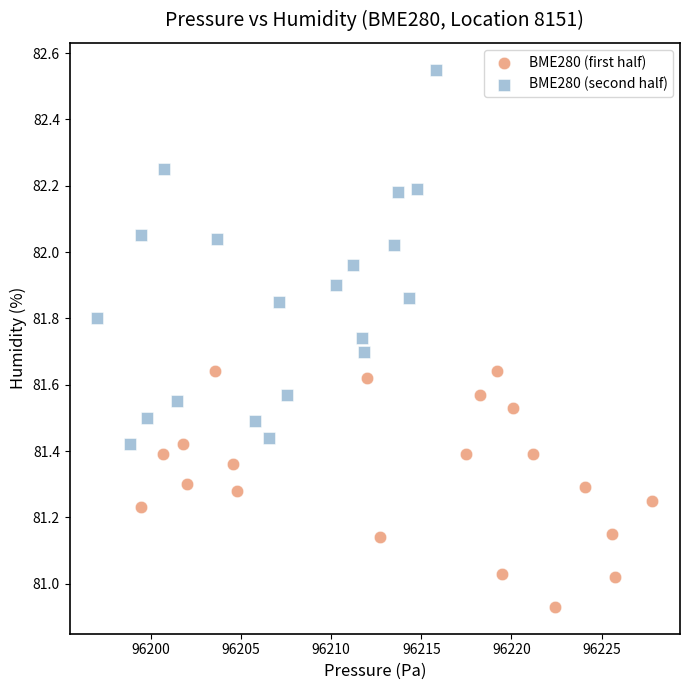

Which series contains the highest Y value?

BME280 (second half)